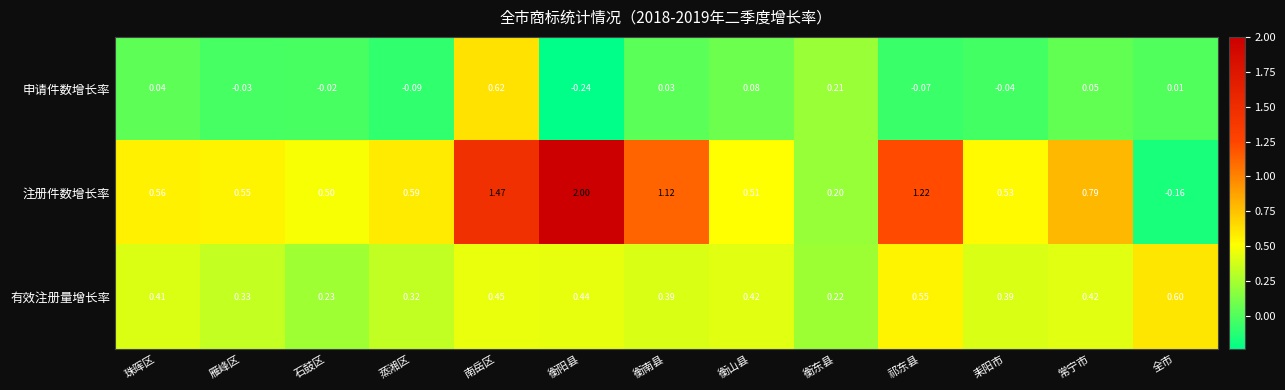

At which label does 有效注册量增长率 reach its peak?

全市